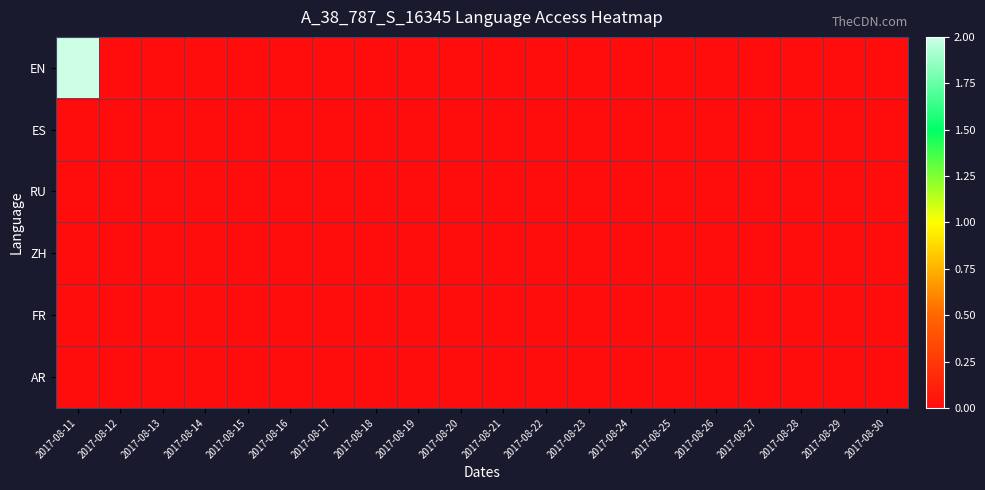

Which has a higher value, 2017-08-26 or 2017-08-25?

2017-08-26